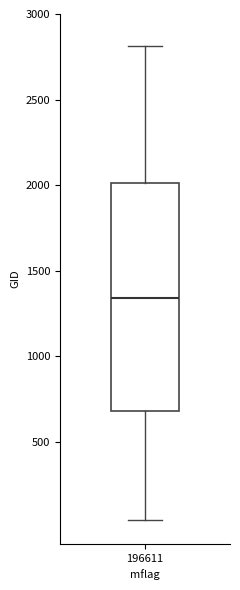

Where is the upper edge of the box at x = 196611 on the y-axis? The values are not printed on the chart, so give them approximately, as read against the axis.

2000